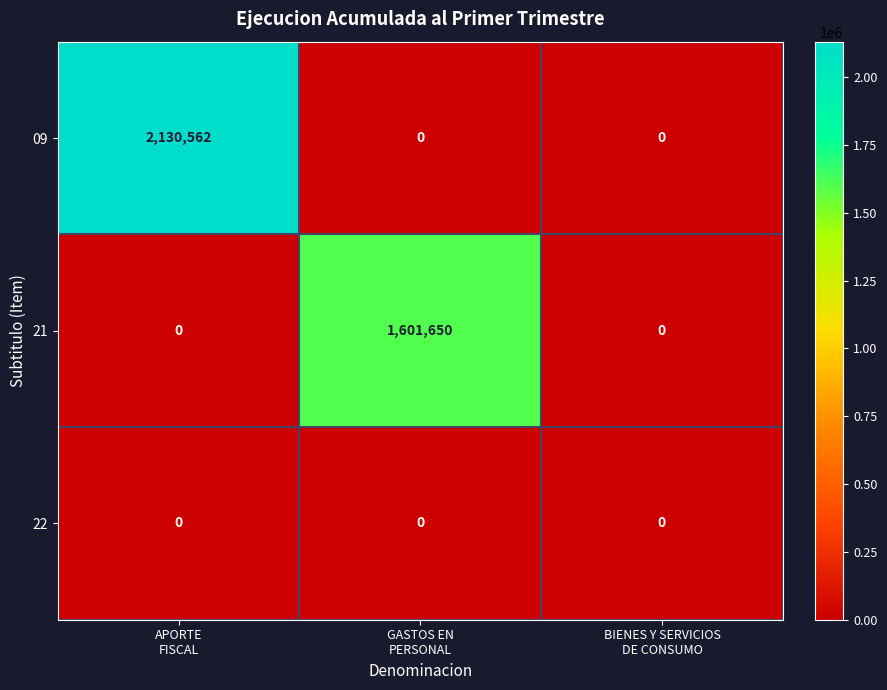

What is the spread (max minus min) of values at APORTE
FISCAL?

2130562